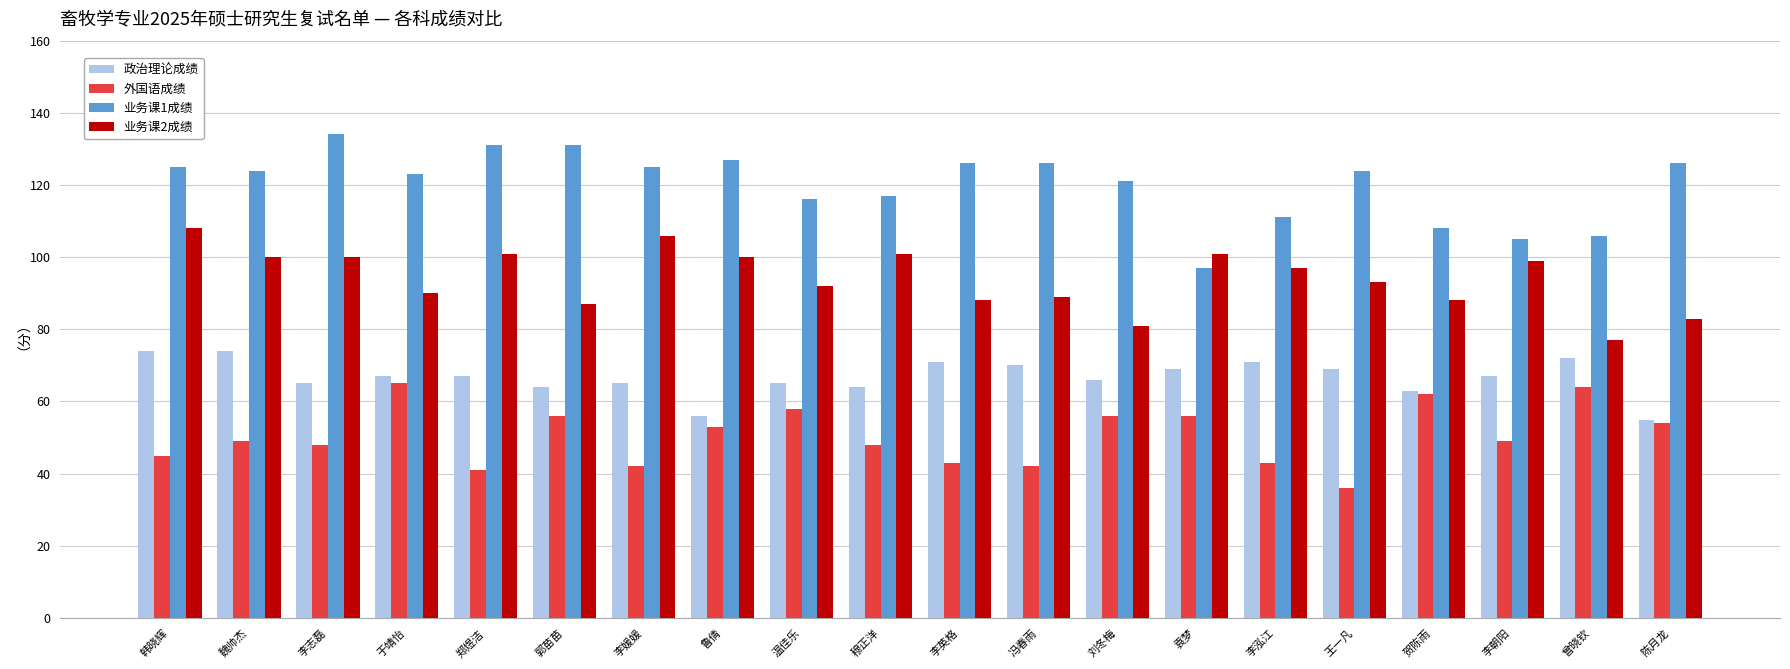

What is the label of the 12th bar from the right?

温佳乐